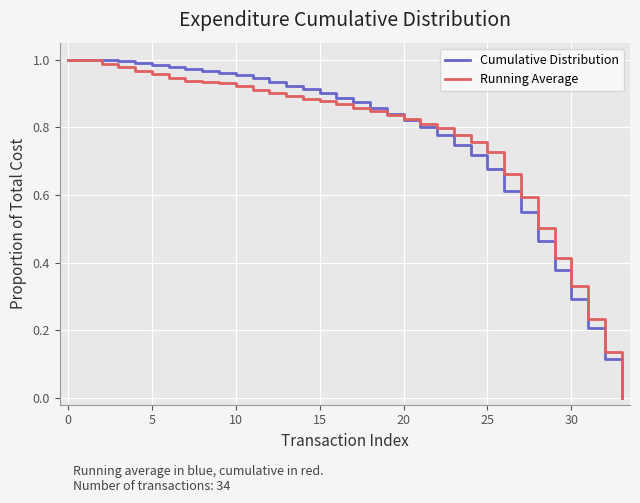

Does the chart display data point markers on the line(s)?

No